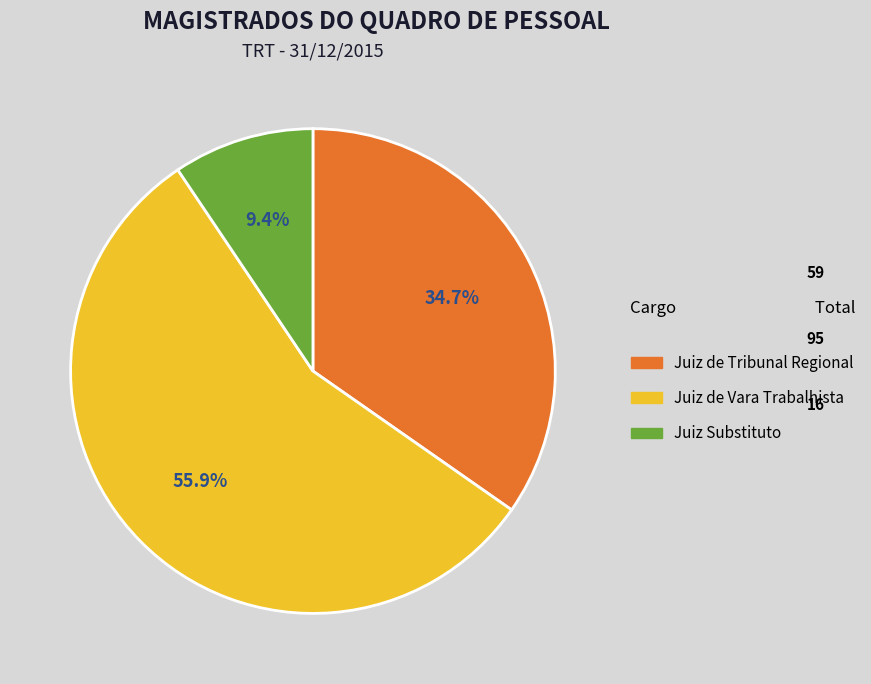

What percentage is NOT represented by Juiz de Vara Trabalhista?

44.1%